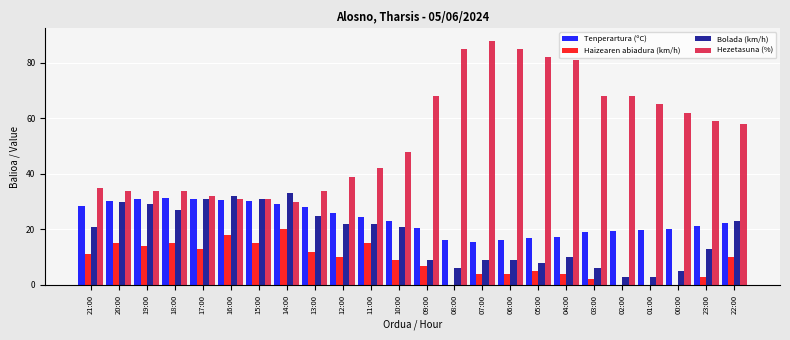

What is the highest value of the Haizearen abiadura (km/h) series?

20.0